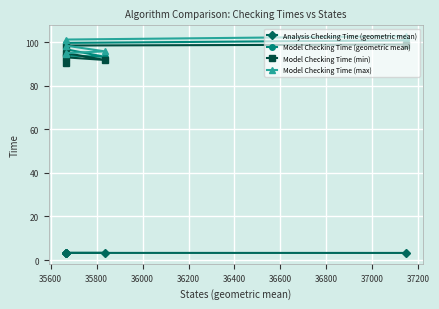

Reading left to right, what are all the values shown in this chart?

Analysis Checking Time (geometric mean): 3.3	3.2	3.2	3.3	3.3	3.2
Model Checking Time (geometric mean): 92.9	93.8	93.2	96.7	99.6	100.8
Model Checking Time (min): 90.5	93.0	91.8	95.0	98.4	98.9
Model Checking Time (max): 94.7	95.0	95.7	98.4	101.2	102.7